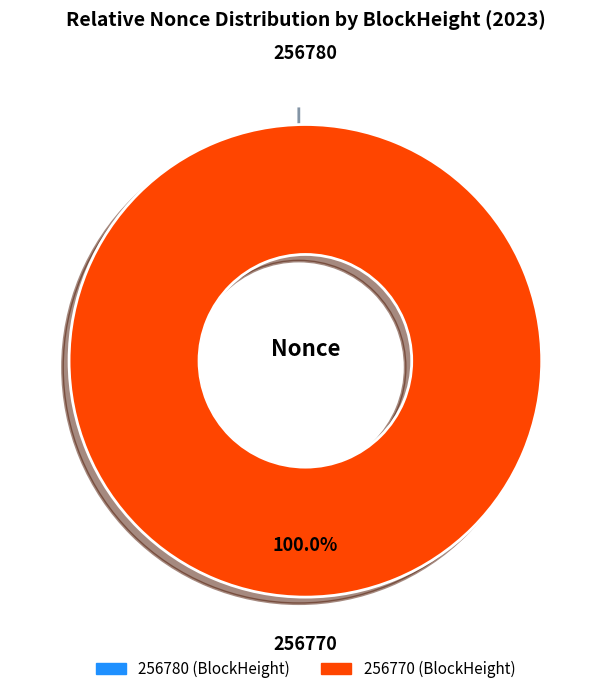

Which category has the smallest portion of the pie?

256780